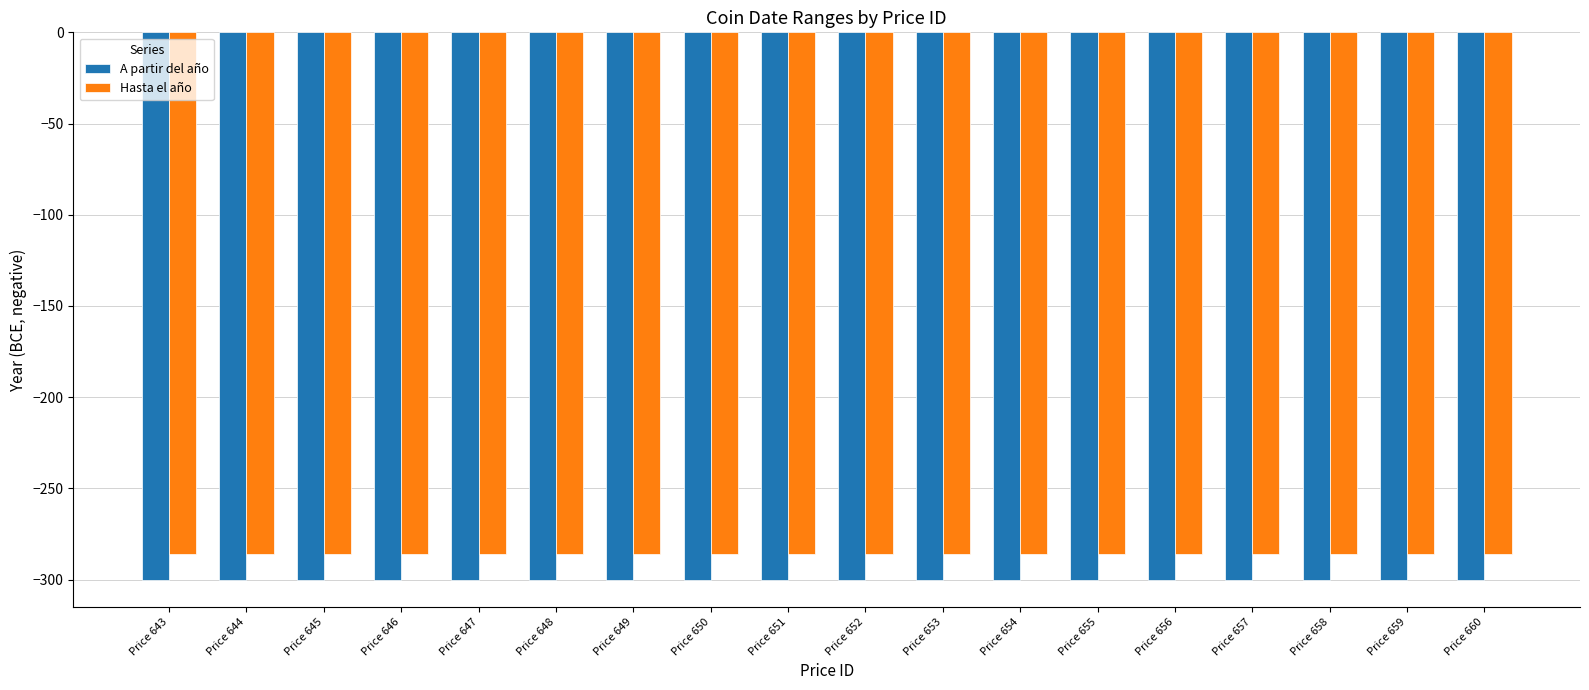

Reading left to right, what are all the values shown in this chart?

A partir del año: -300	-300	-300	-300	-300	-300	-300	-300	-300	-300	-300	-300	-300	-300	-300	-300	-300	-300
Hasta el año: -286	-286	-286	-286	-286	-286	-286	-286	-286	-286	-286	-286	-286	-286	-286	-286	-286	-286